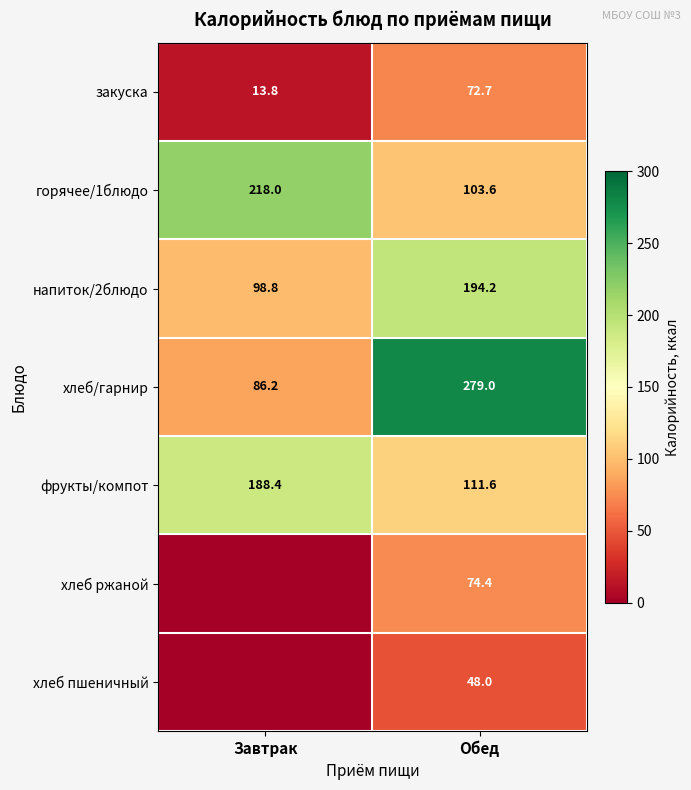

Is it true that горячее/1блюдо equals 218.0 at Завтрак?

True